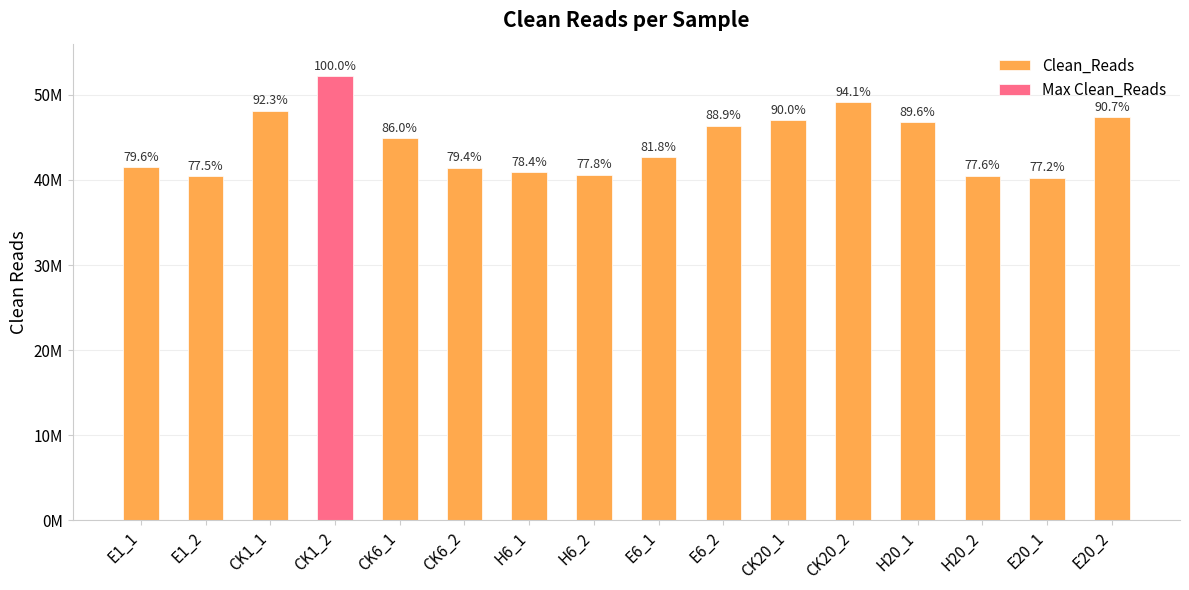

What is the label of the 2nd bar from the left?

E1_2